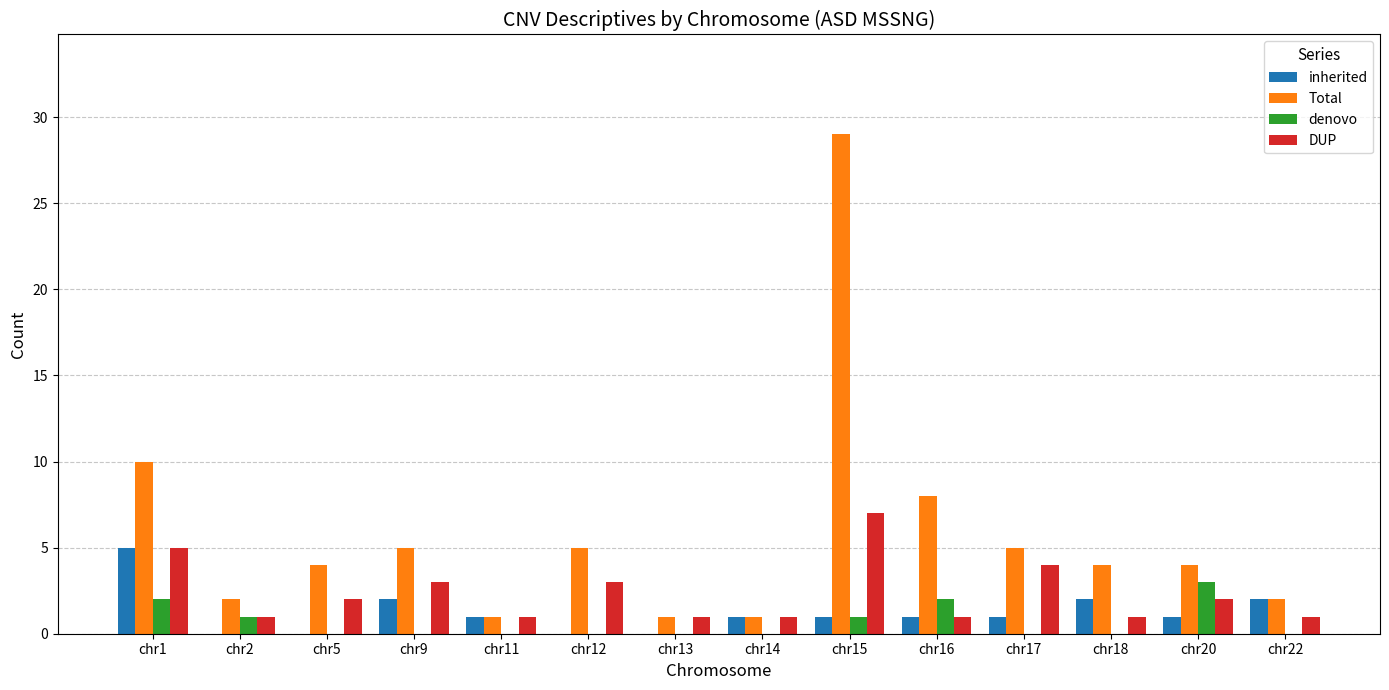

Which series has the widest spread of values?

Total